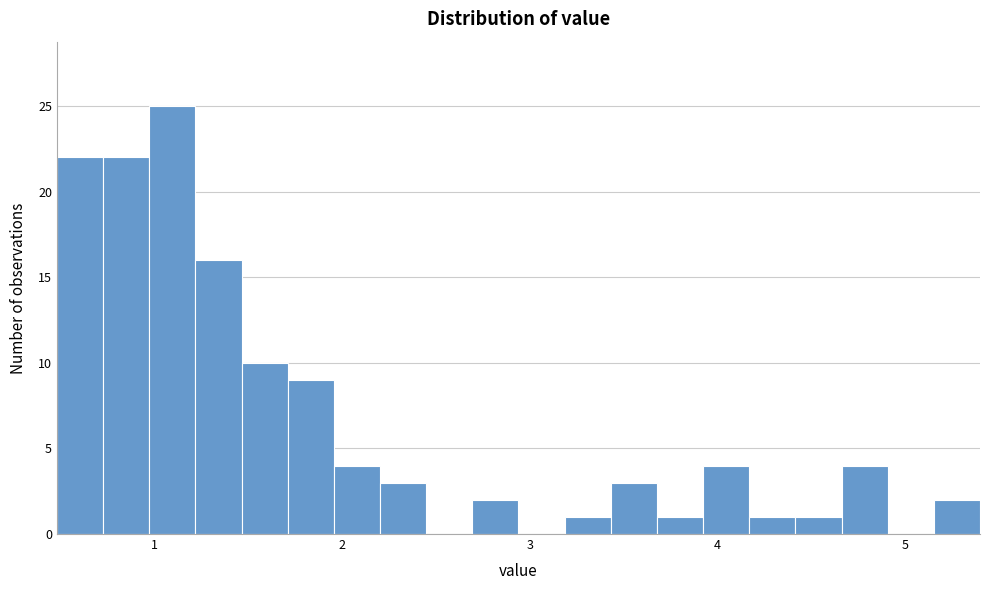

Read against the x-axis, roughly where is the centre of the tallest bar?

1.1